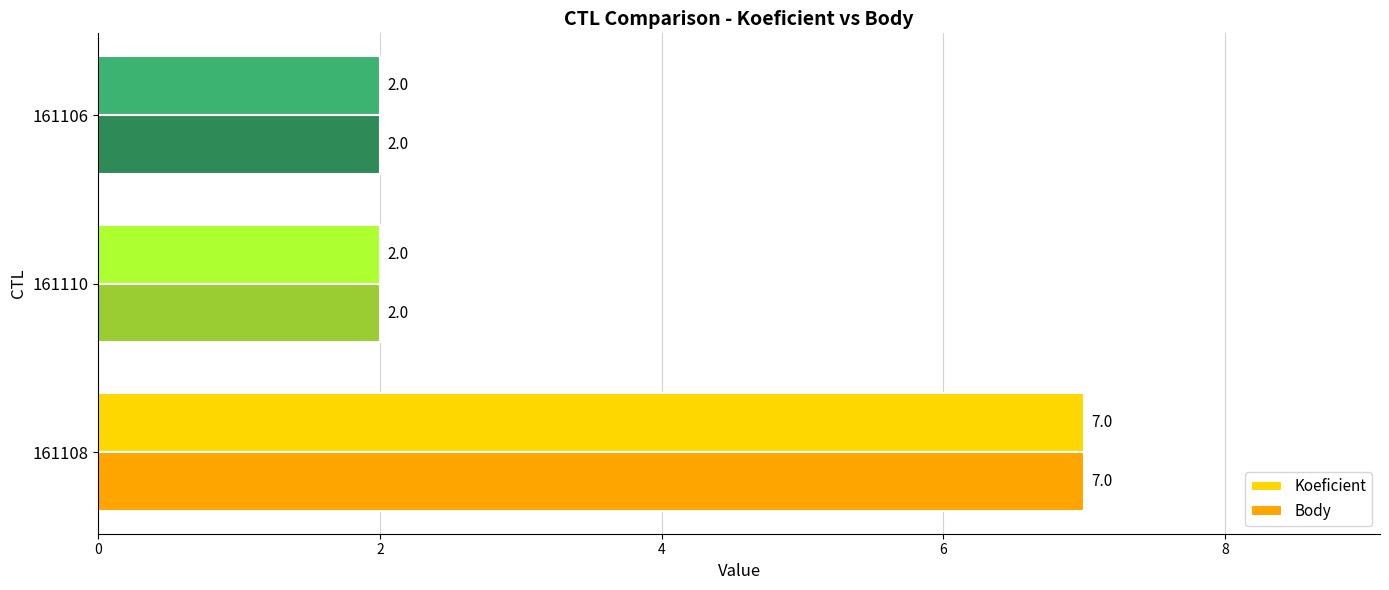

Count the Koeficient values in the range 2 to 7.

3